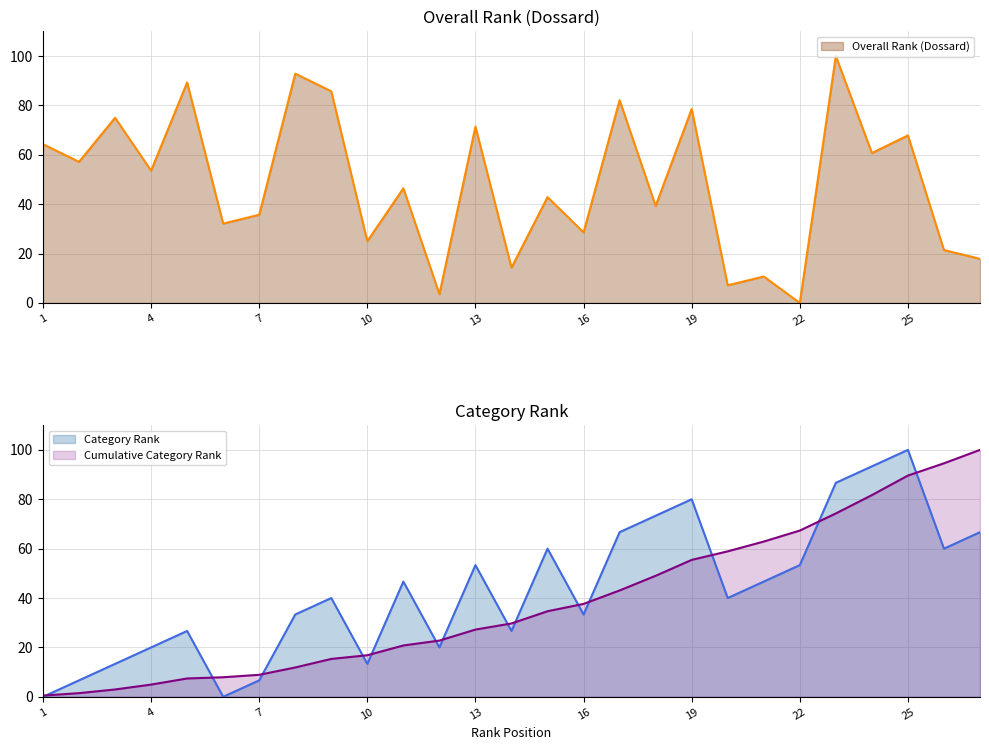

What is the difference between the highest and lowest values at 19?

1.4